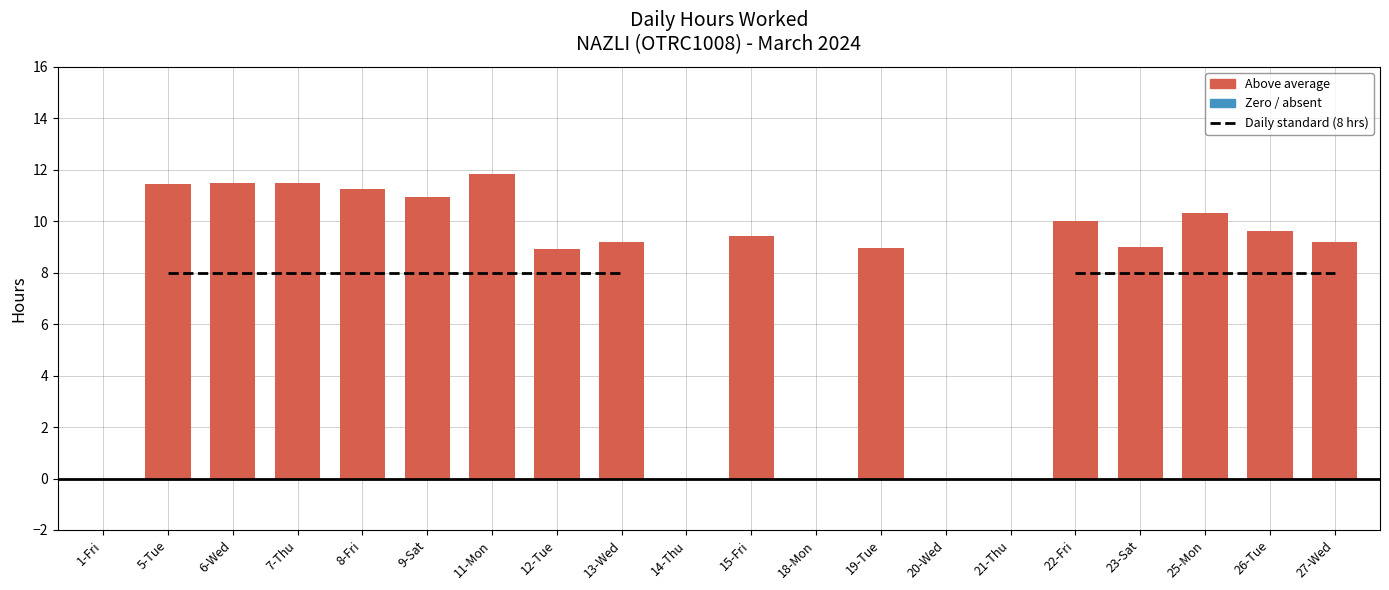

What is the sum of all Low (hours worked) values?

153.1